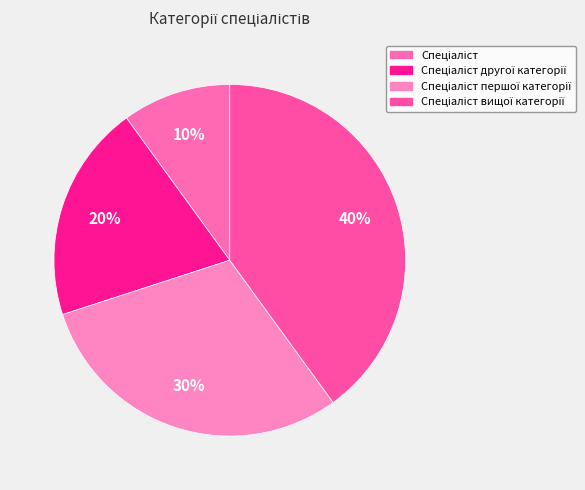

How many segments does this pie chart have?

4